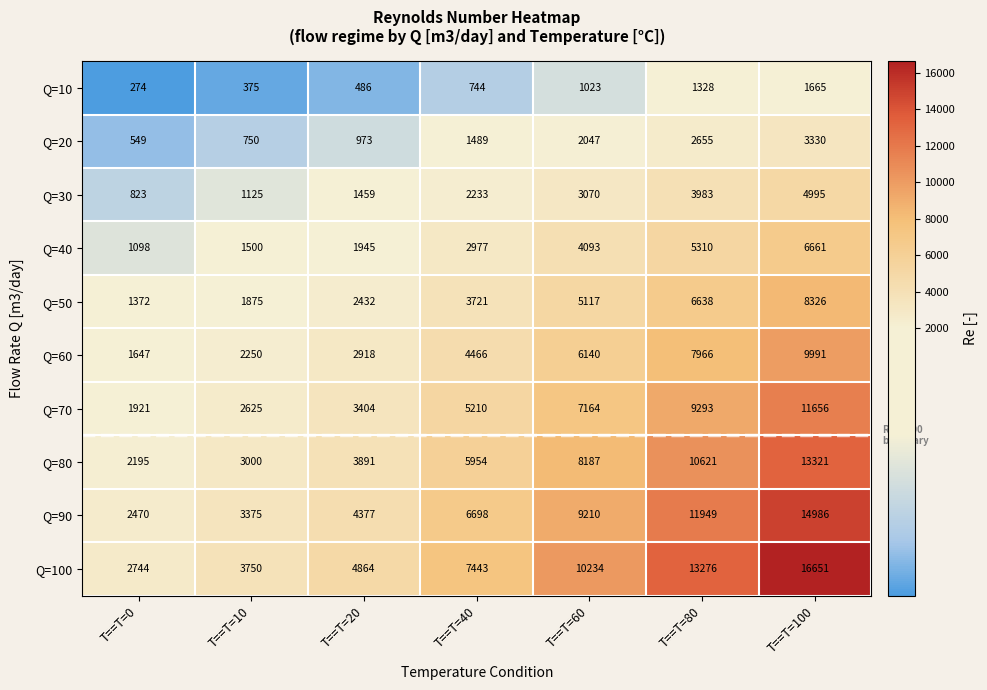

What is the sum of all Q=60 values?

35378